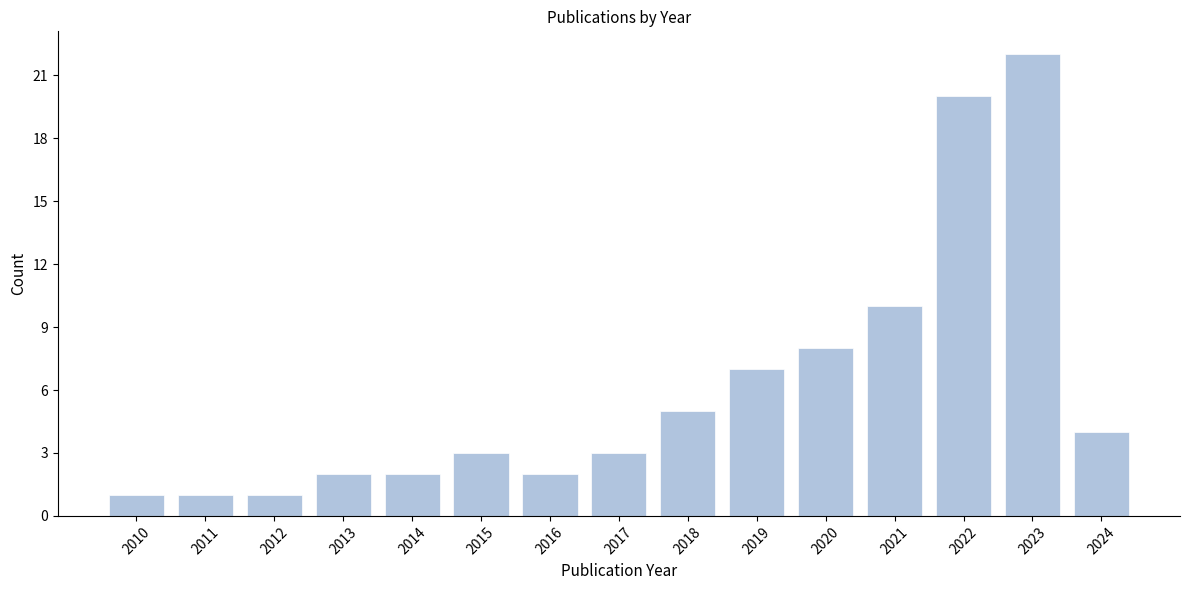

Reading left to right, what are all the values shown in this chart?

2010=1	2011=1	2012=1	2013=2	2014=2	2015=3	2016=2	2017=3	2018=5	2019=7	2020=8	2021=10	2022=20	2023=22	2024=4